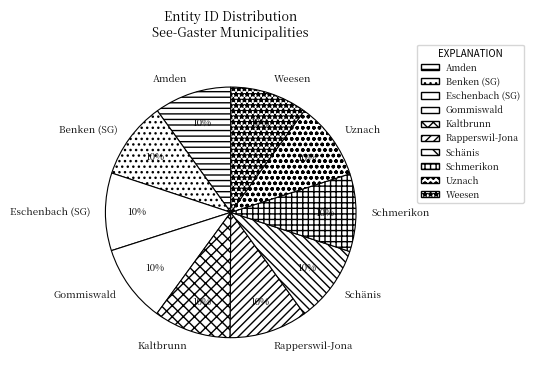

To the nearest percent, what portion does Amden represent?

10%